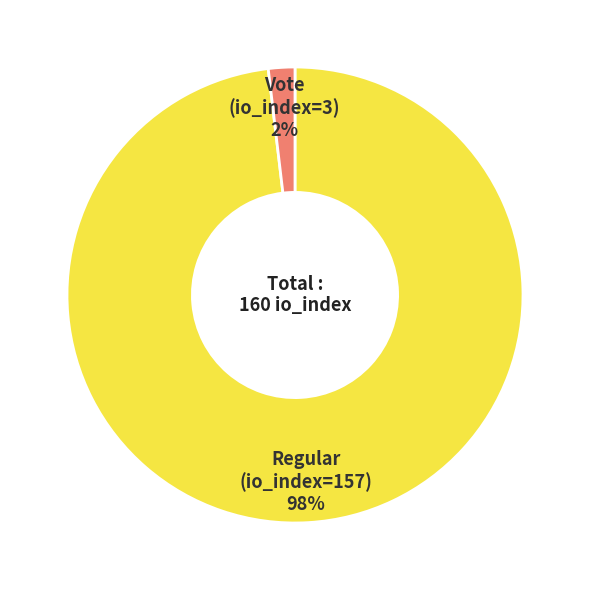

Do Vote (io_index=3) and Regular (io_index=157) together represent more than half of the pie?

Yes